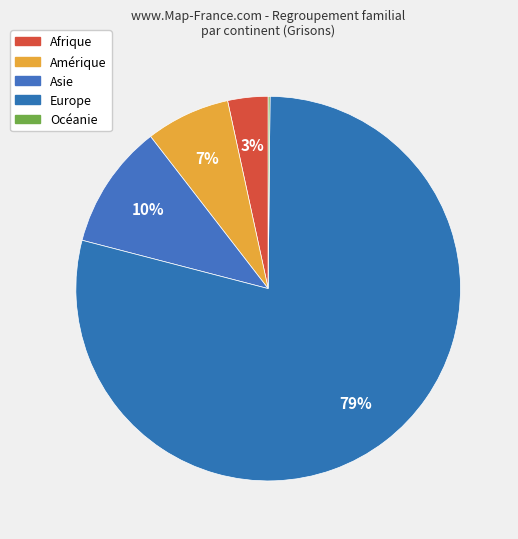

Do Afrique and Europe together represent more than half of the pie?

Yes